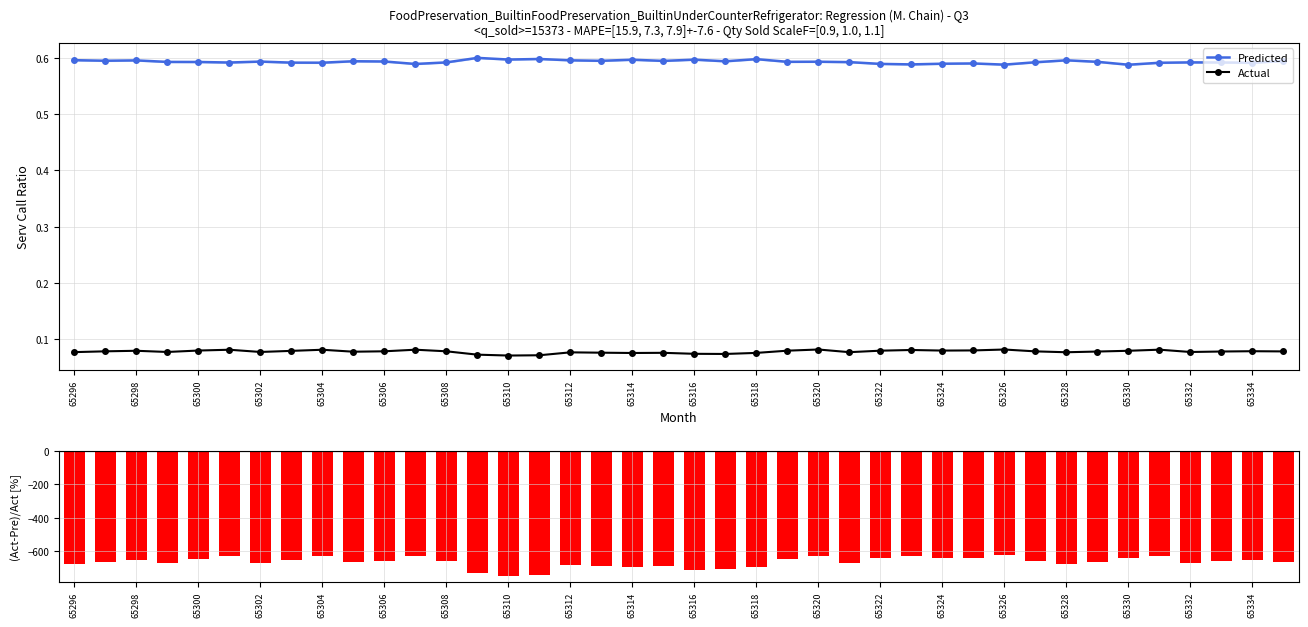

True or false: Actual and Predicted intersect in this chart.

False